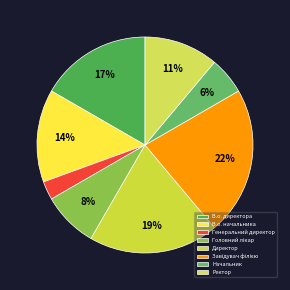

Does Завідувач філією account for over 50% of the chart?

No